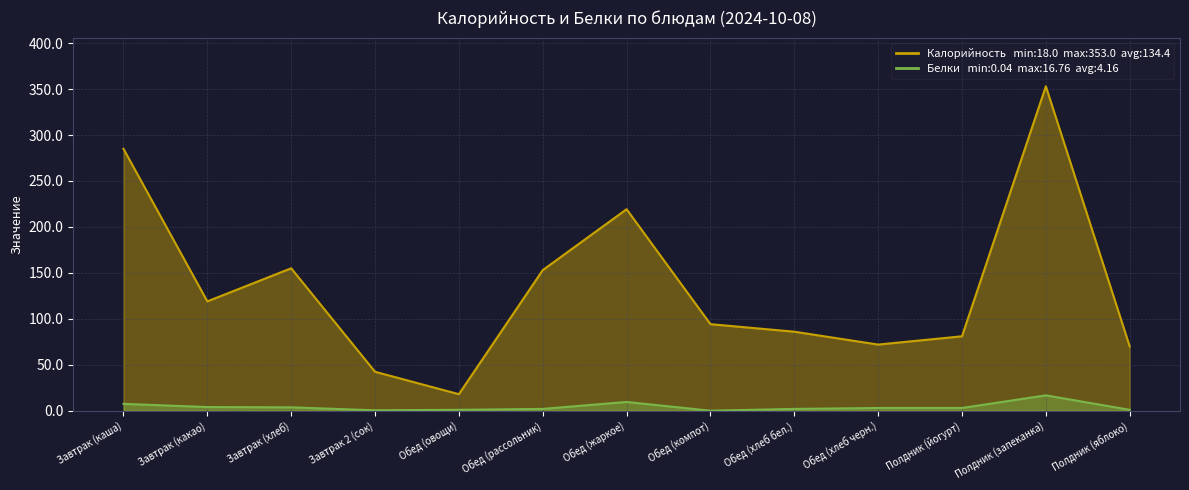

Reading left to right, extract all data points from this chart.

Калорийность: Завтрак (каша)=285.0	Завтрак (какао)=119.0	Завтрак (хлеб)=155.0	Завтрак 2 (сок)=42.4	Обед (овощи)=18.0	Обед (рассольник)=153.0	Обед (жаркое)=219.2	Обед (компот)=94.2	Обед (хлеб бел.)=86.0	Обед (хлеб черн.)=72.0	Полдник (йогурт)=81.0	Полдник (запеканка)=353.0	Полдник (яблоко)=70.0
Белки: Завтрак (каша)=7.5	Завтрак (какао)=4.0	Завтрак (хлеб)=3.7	Завтрак 2 (сок)=0.5	Обед (овощи)=1.0	Обед (рассольник)=2.0	Обед (жаркое)=9.6	Обед (компот)=0.0	Обед (хлеб бел.)=2.0	Обед (хлеб черн.)=3.0	Полдник (йогурт)=3.0	Полдник (запеканка)=16.8	Полдник (яблоко)=1.0